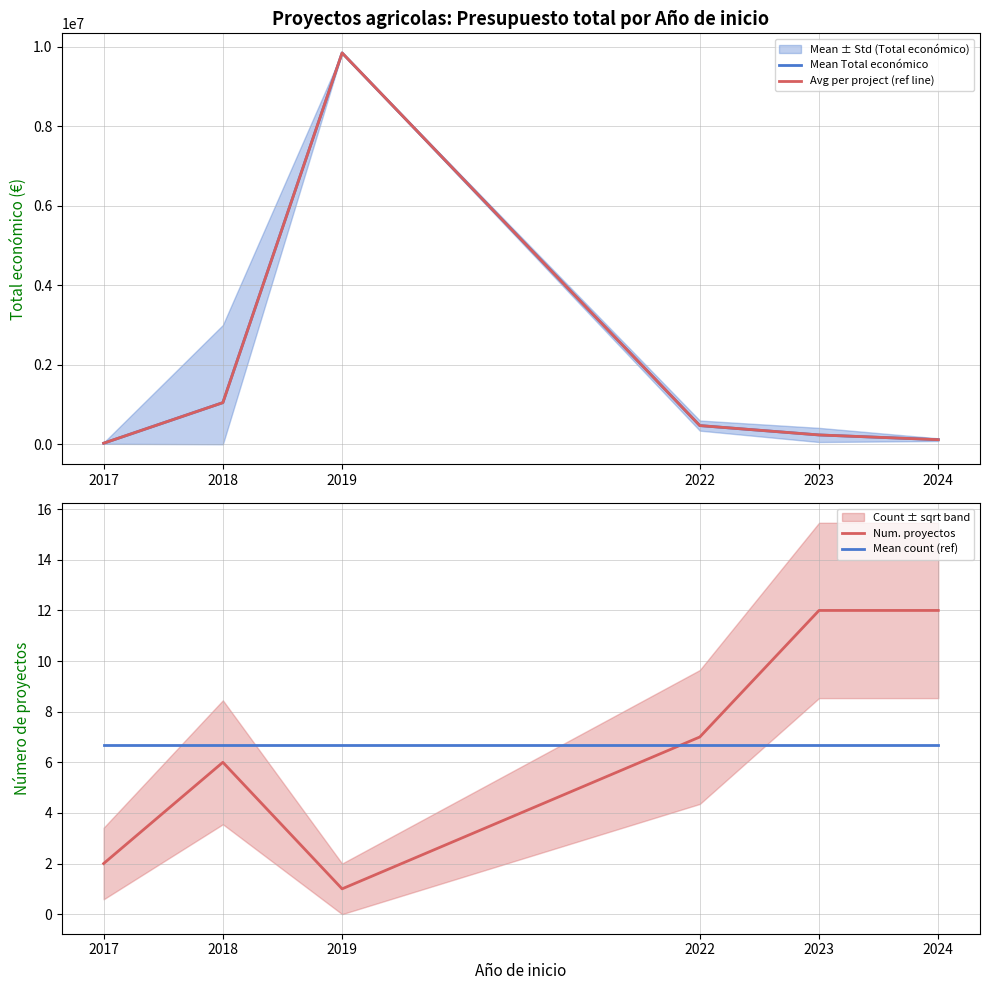

What is the sum of the Mean Total económico values at 2023 and 2017?

262078.0